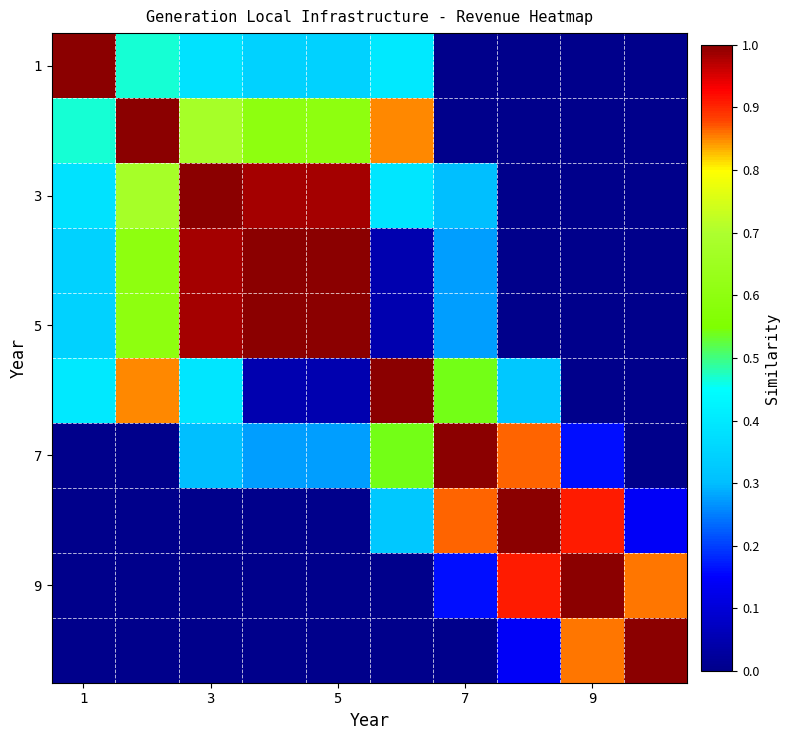

Which label corresponds to the smallest value in the chart?

7